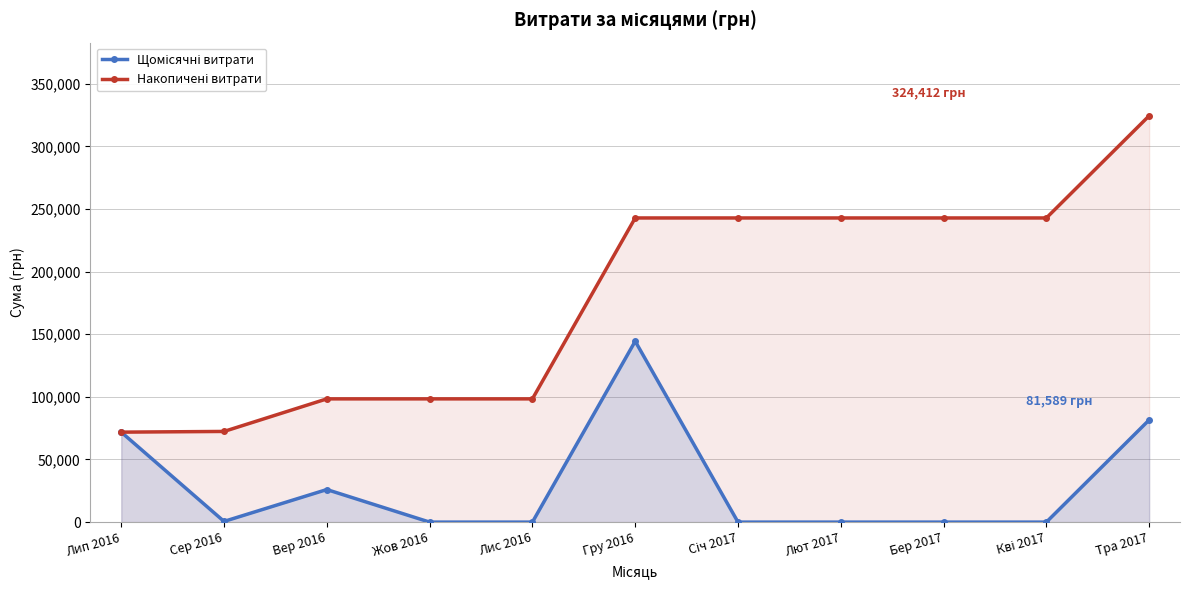

What is the label of the 3rd point from the right?

Бер 2017